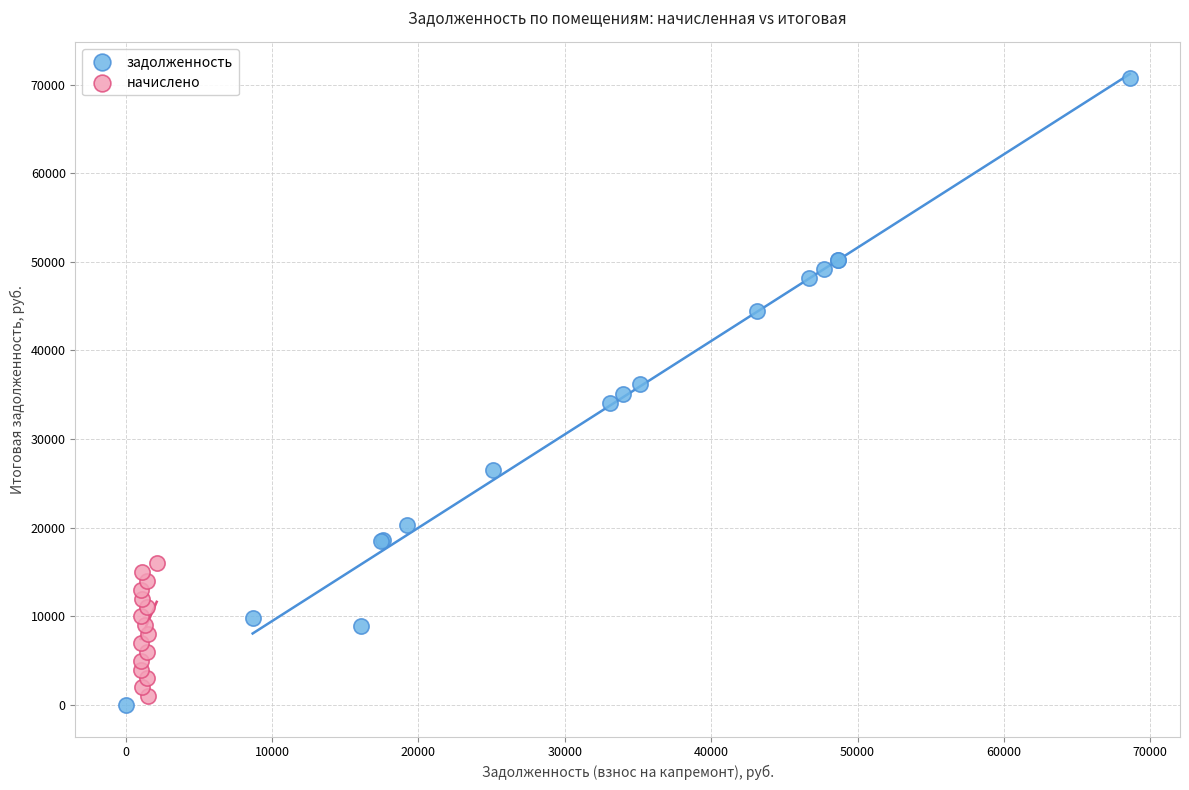

Which series has the widest spread of Y values?

задолженность